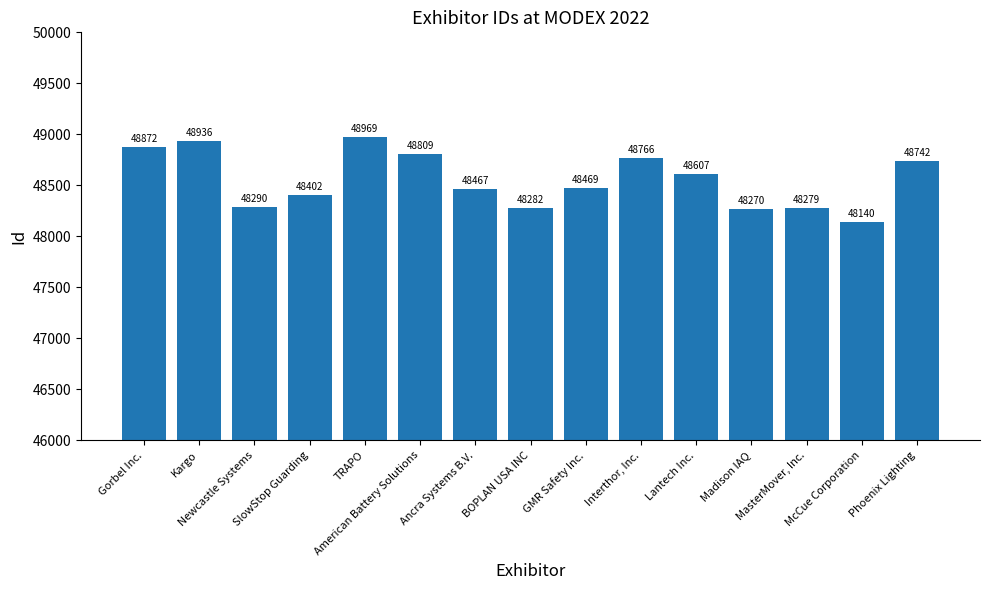

Reading left to right, list all the values displayed in this chart.

48872	48936	48290	48402	48969	48809	48467	48282	48469	48766	48607	48270	48279	48140	48742